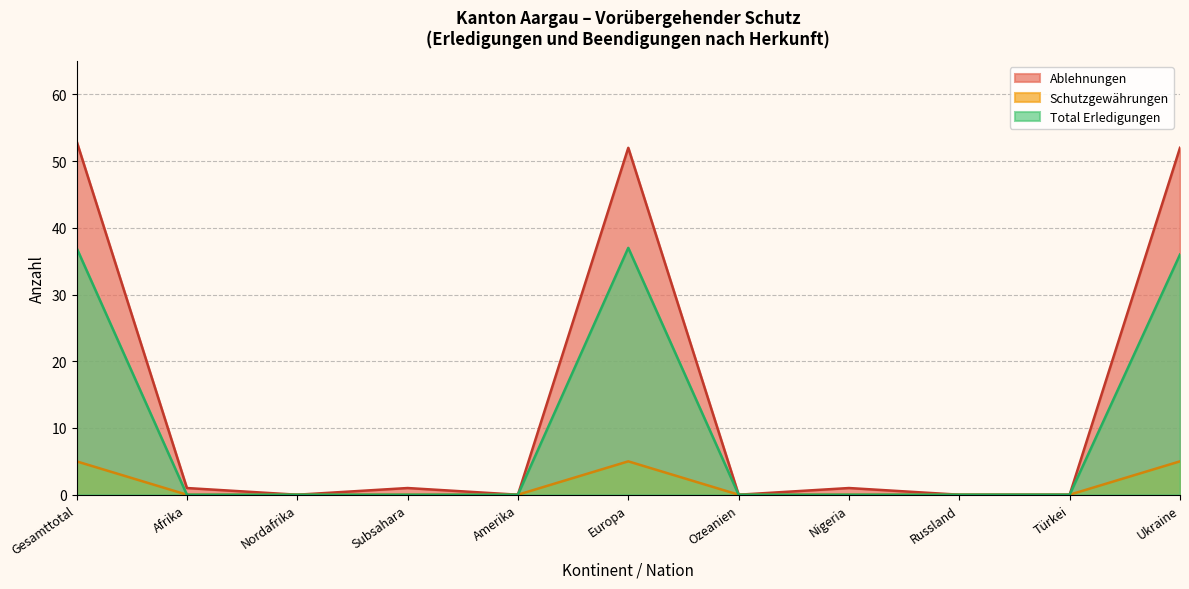

What is the greatest value displayed?

53